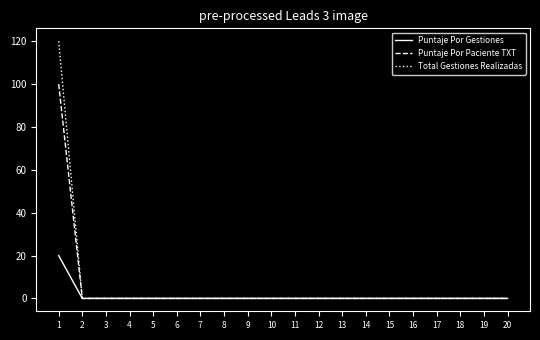

Is the value of Total Gestiones Realizadas at 1 greater than the value of Puntaje Por Gestiones at 14?

Yes